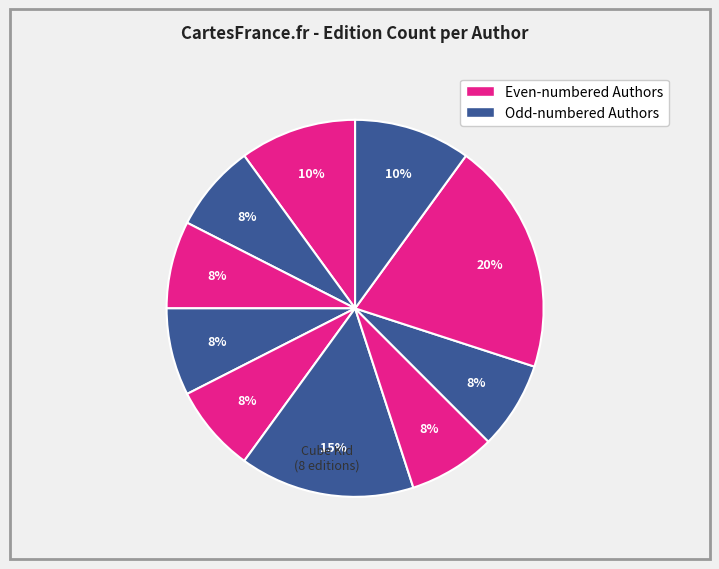

How many slices are in this pie chart?

10